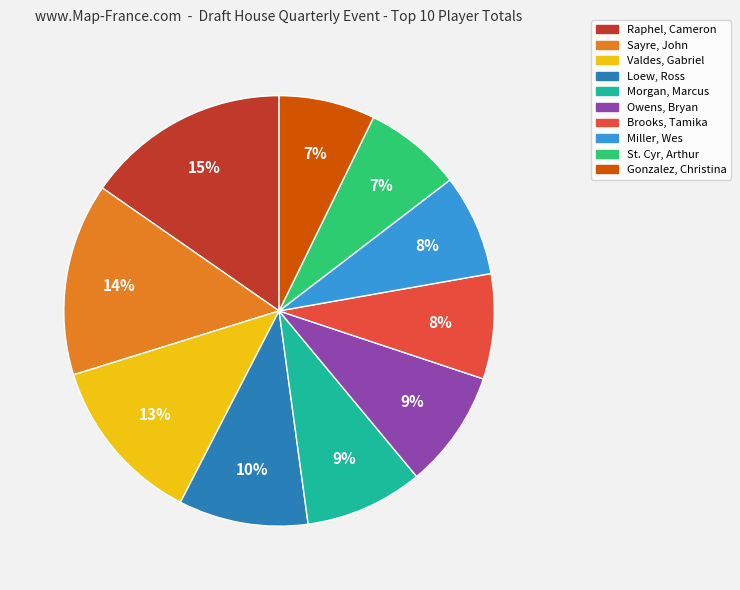

How many slices are in this pie chart?

10